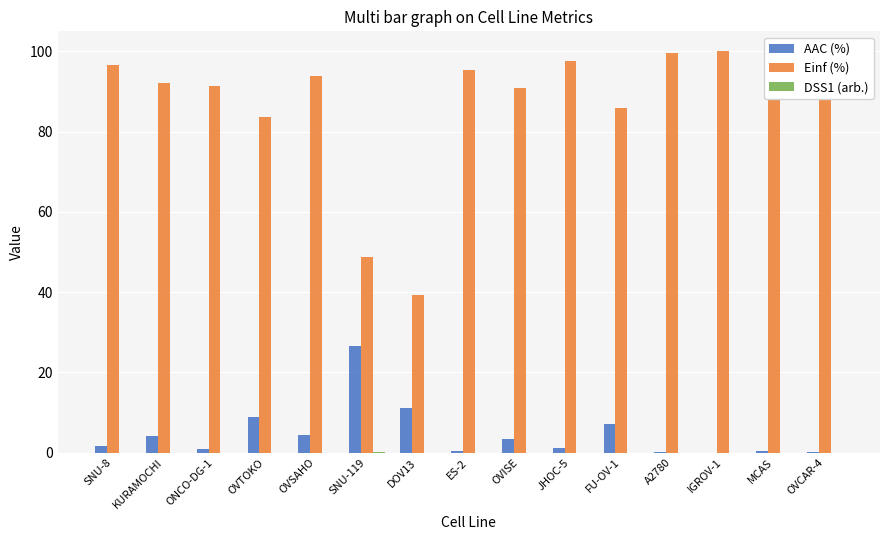

The value of AAC (%) at OVTOKO is 13.2. True or false?

False